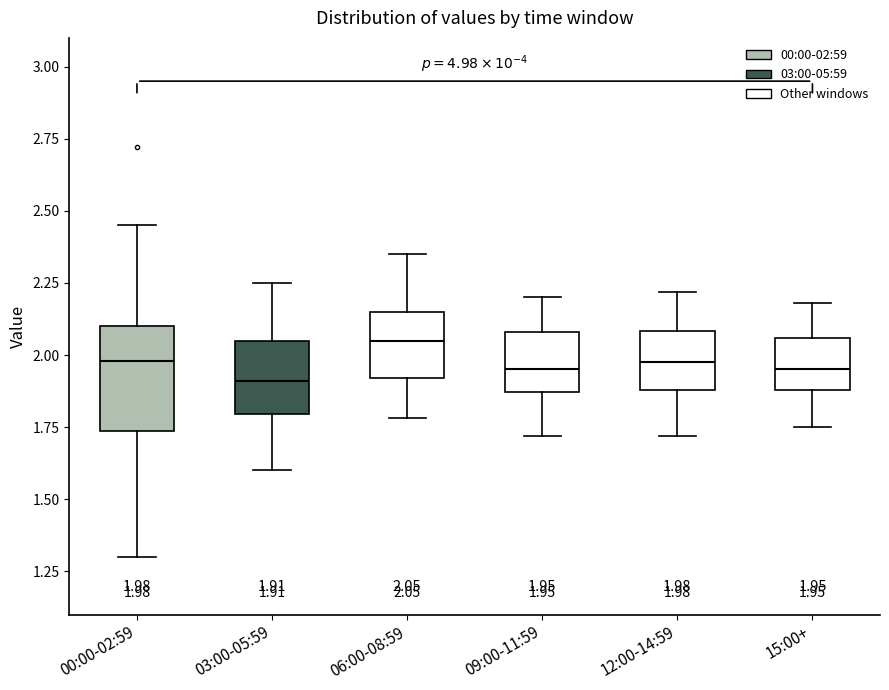

Which box's median line is the highest?

06:00-08:59